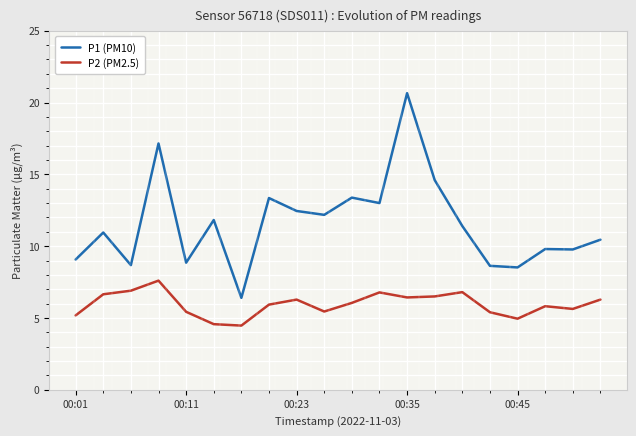

What is the smallest value displayed?

4.5